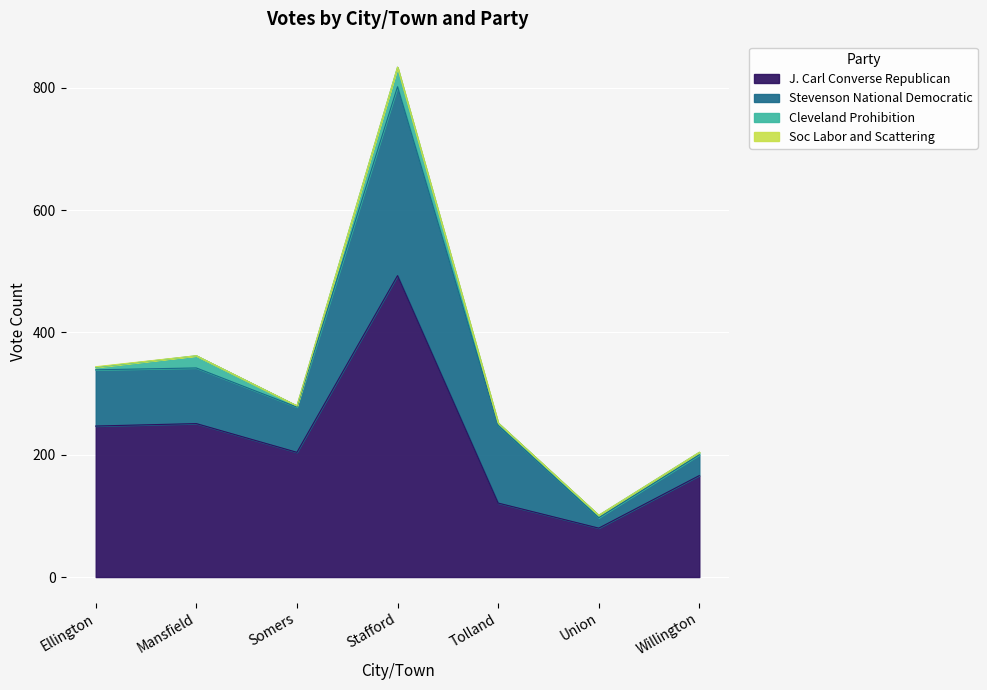

Count the number of data series in this chart.

4